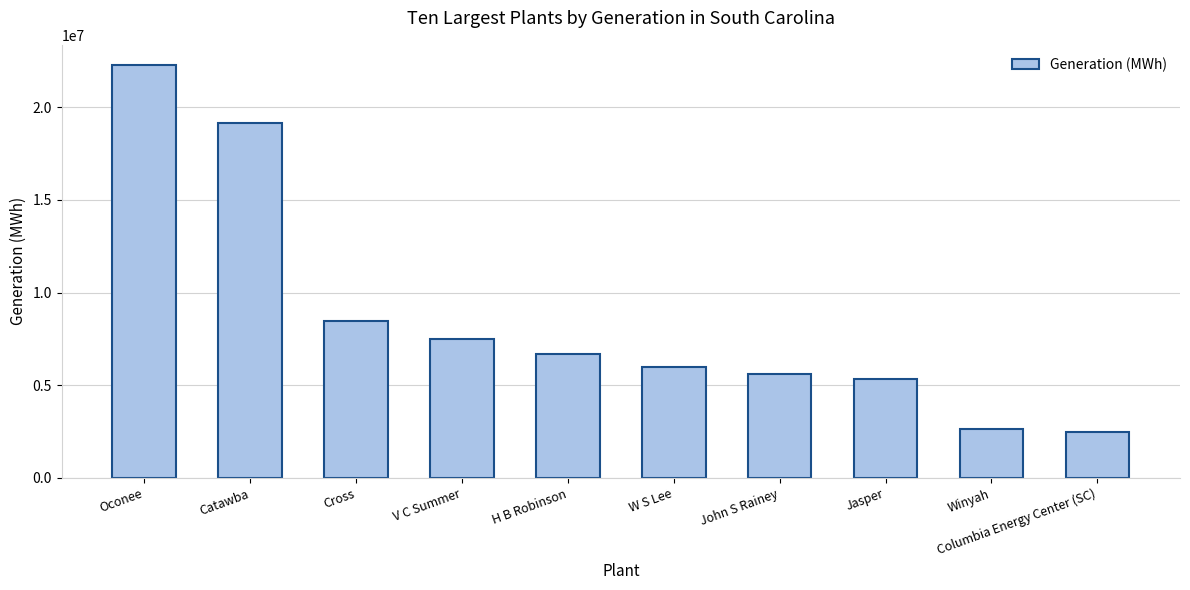

True or false: the data shows 9285499 at Jasper.

False